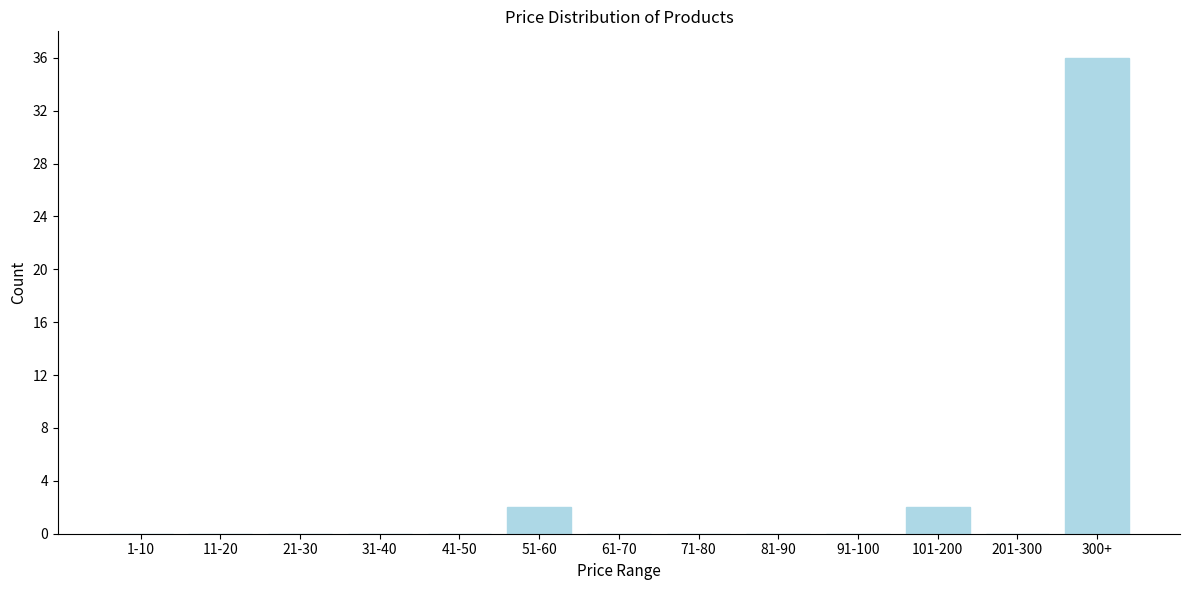

Reading right to left, transcribe all the data shown in this chart.

300+=36	201-300=0	101-200=2	91-100=0	81-90=0	71-80=0	61-70=0	51-60=2	41-50=0	31-40=0	21-30=0	11-20=0	1-10=0